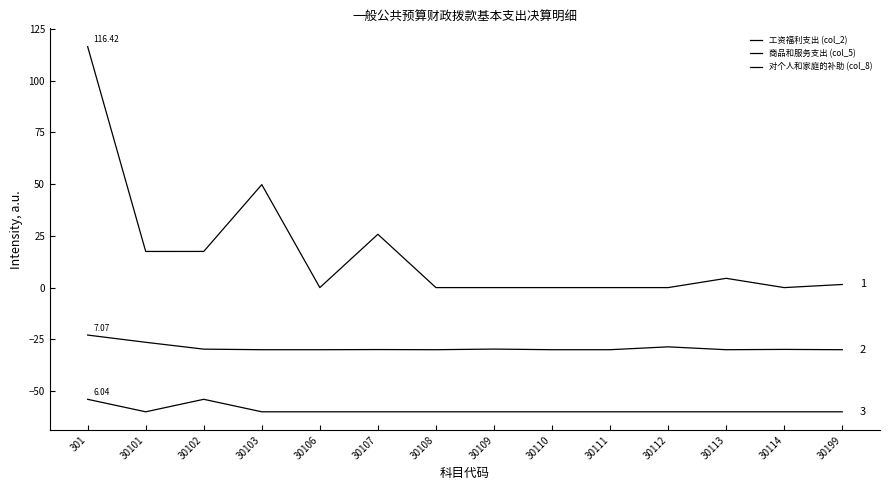

Does the chart display data point markers on the line(s)?

No